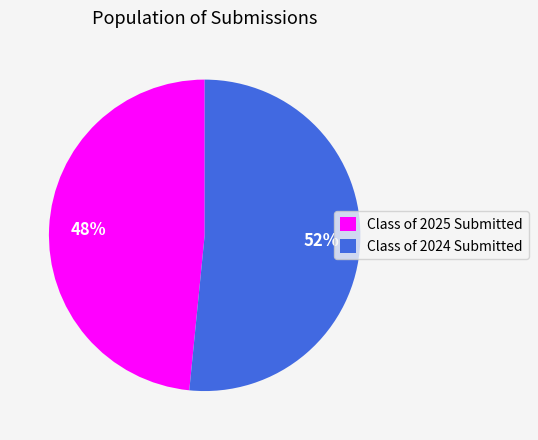

Which slice represents more than half of the pie?

Class of 2024 Submitted